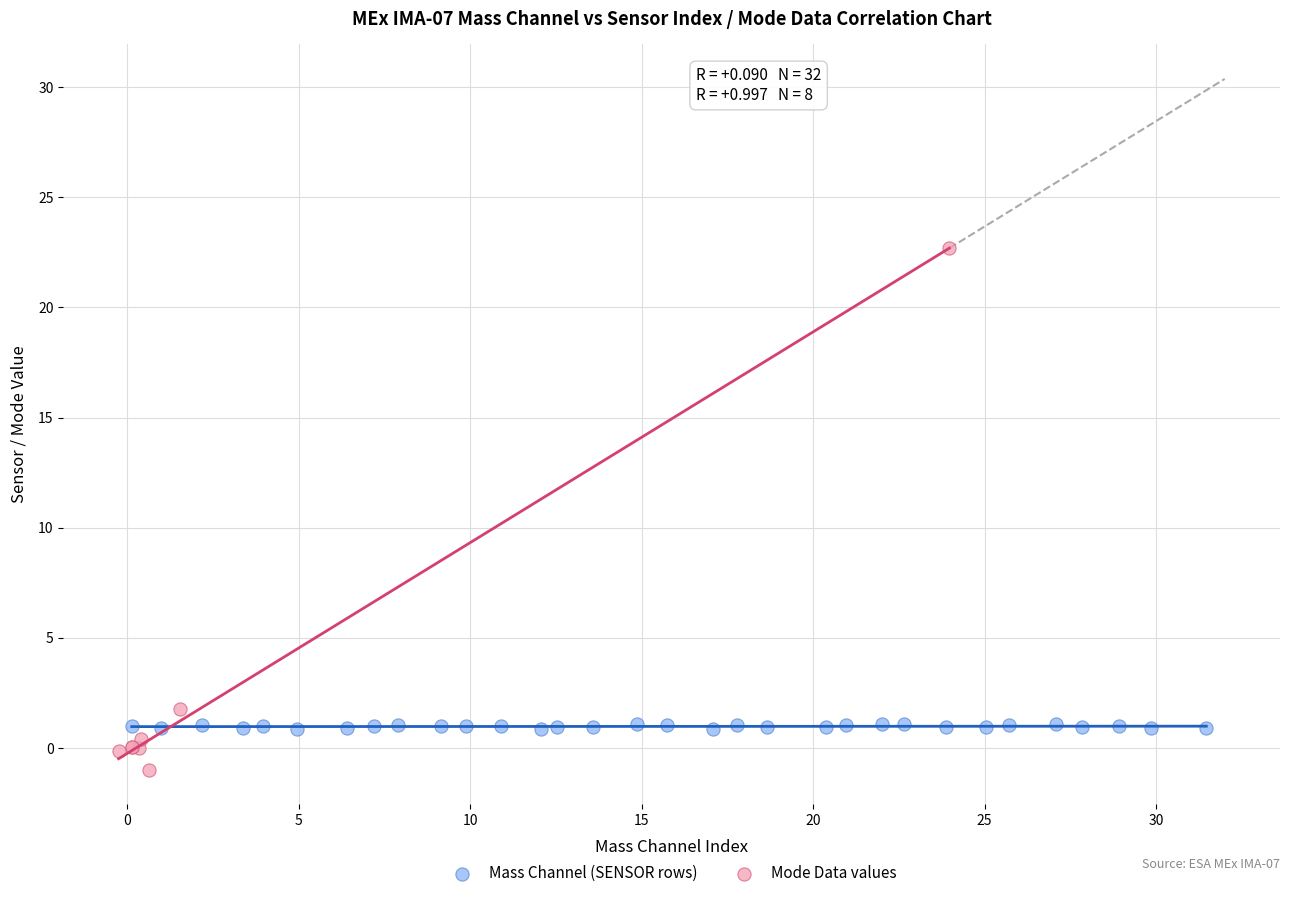

What are all the series names shown in the legend?

Mass Channel (SENSOR rows), Mode Data values